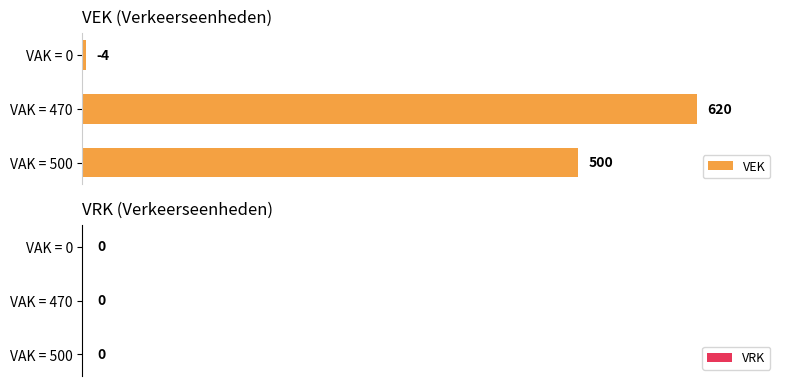

Rank the categories by value from lowest to highest.

VAK = 0, VAK = 500, VAK = 470